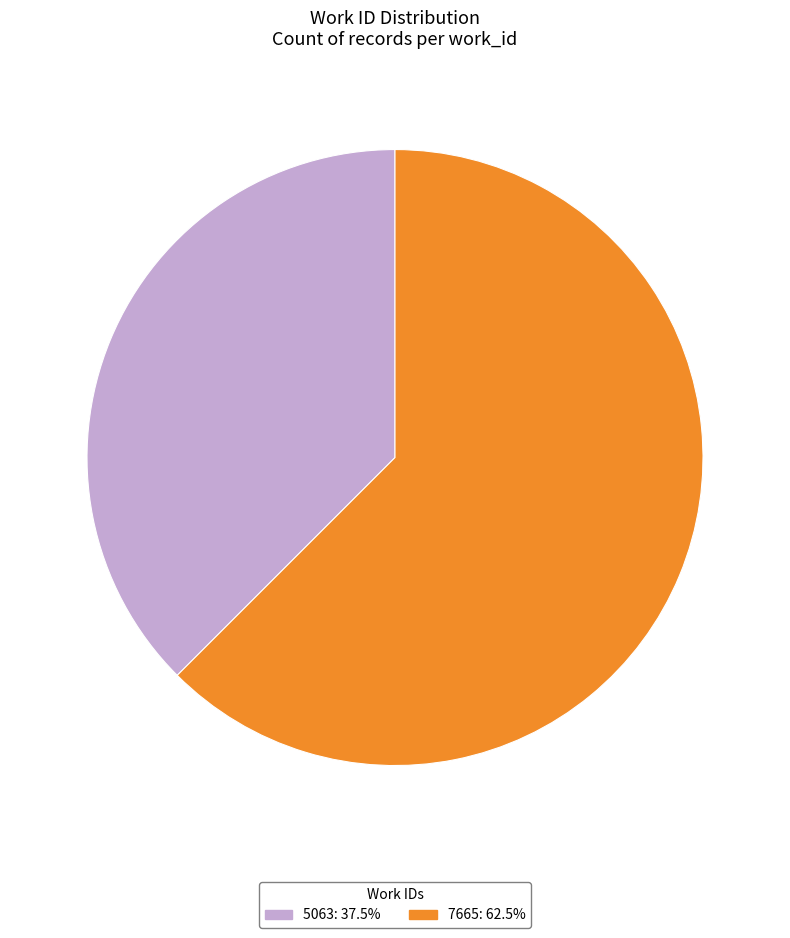

Is there a majority slice in this chart?

Yes